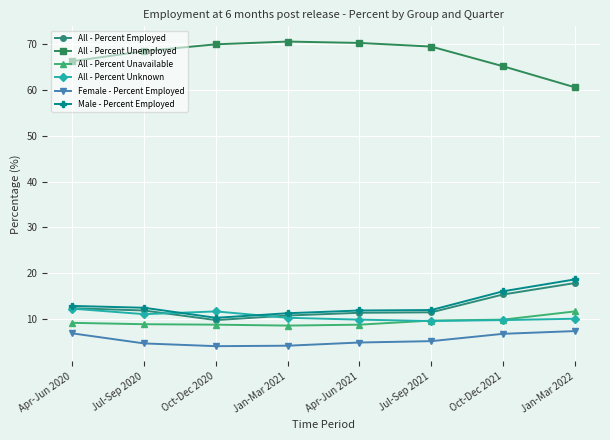

True or false: Female - Percent Employed has a value of 4.6 at Jul-Sep 2020.

True